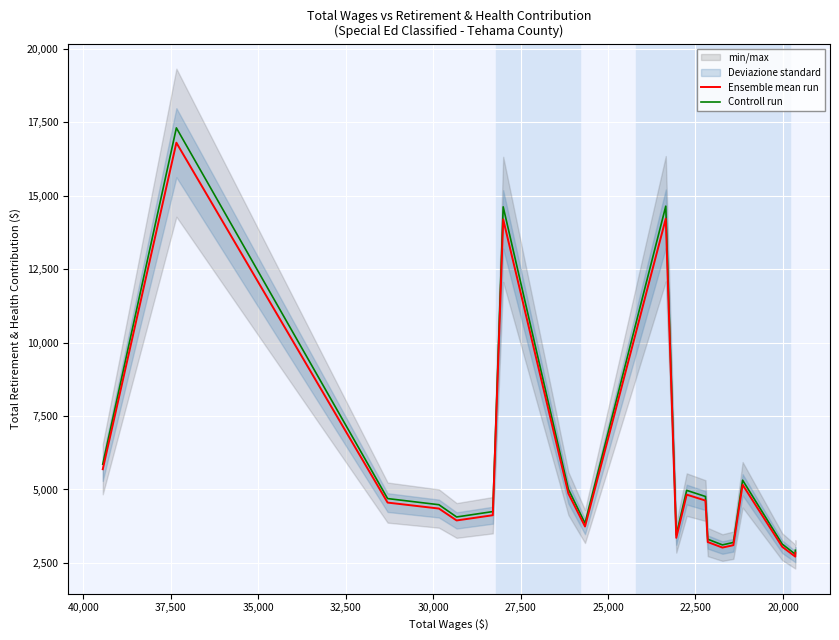

In Controll run, how many points are higher than both neighbors (excluding endpoints)?

5